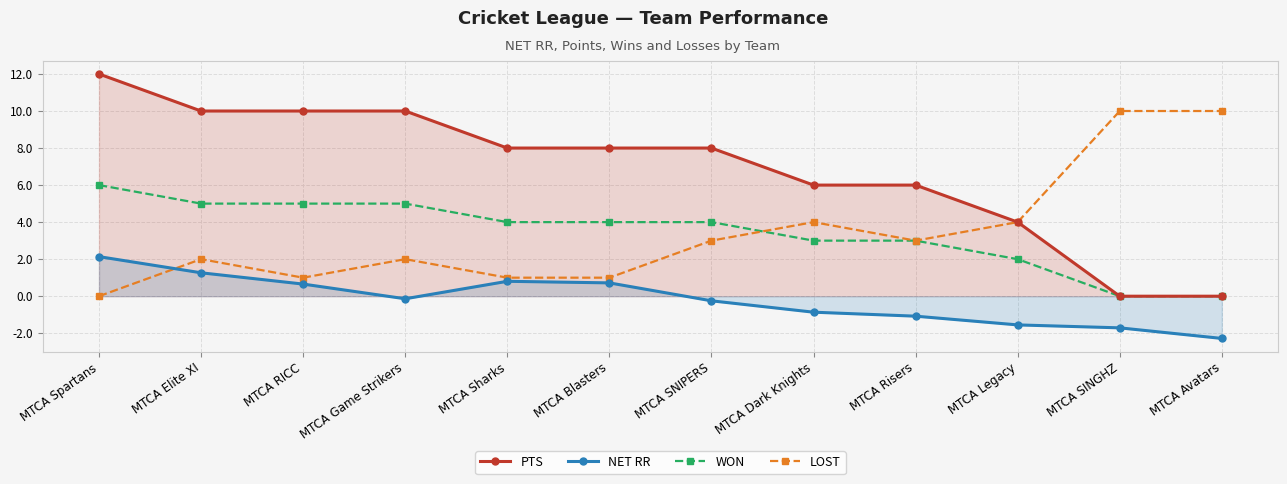

In LOST, how many points are lower than both neighbors (excluding endpoints)?

2